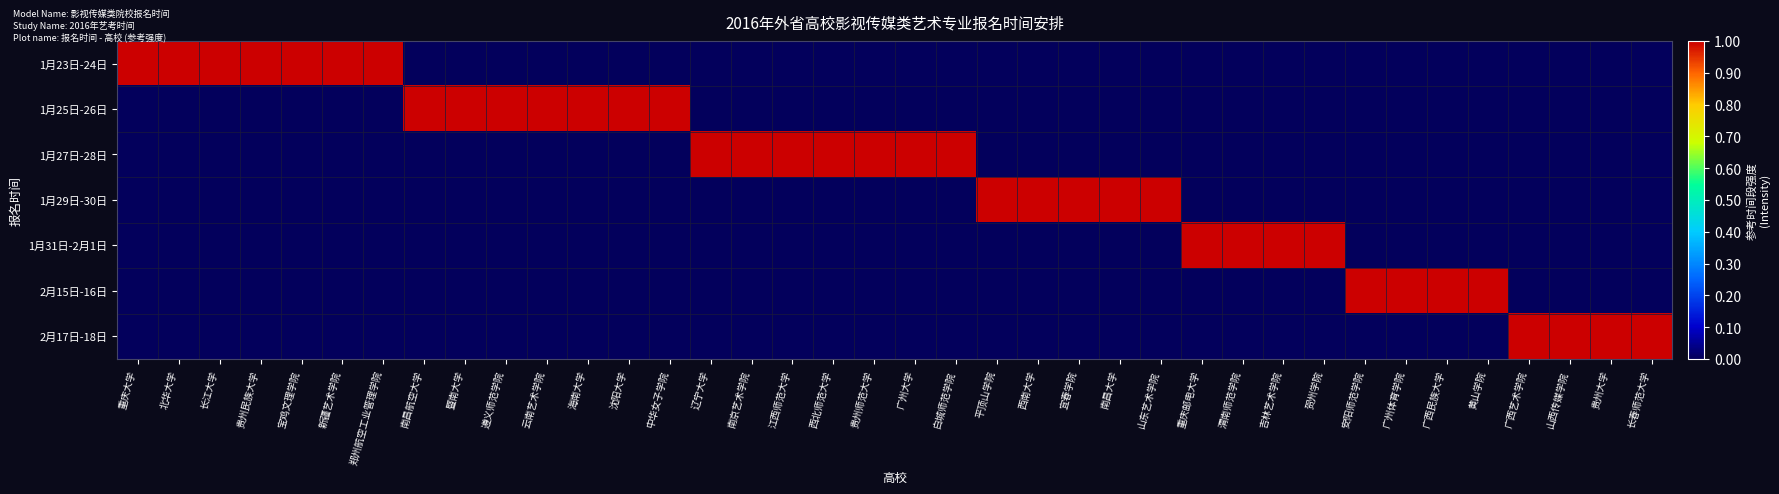

At how many categories does at least one series exceed 0?

38